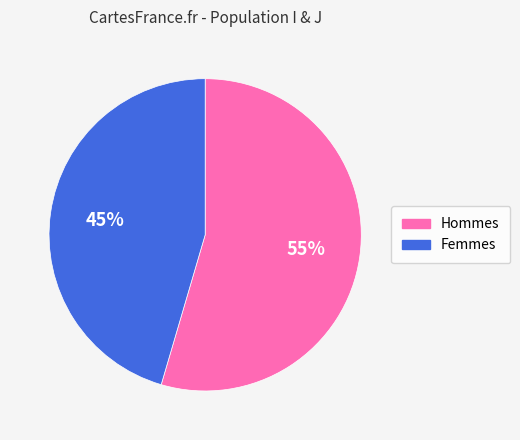

True or false: Hommes accounts for 66% of the total.

False